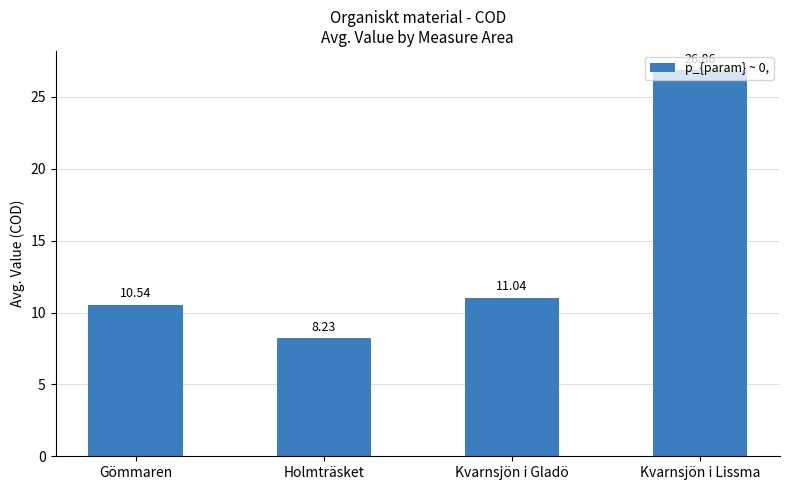

What is the difference between the maximum and minimum values?

18.6